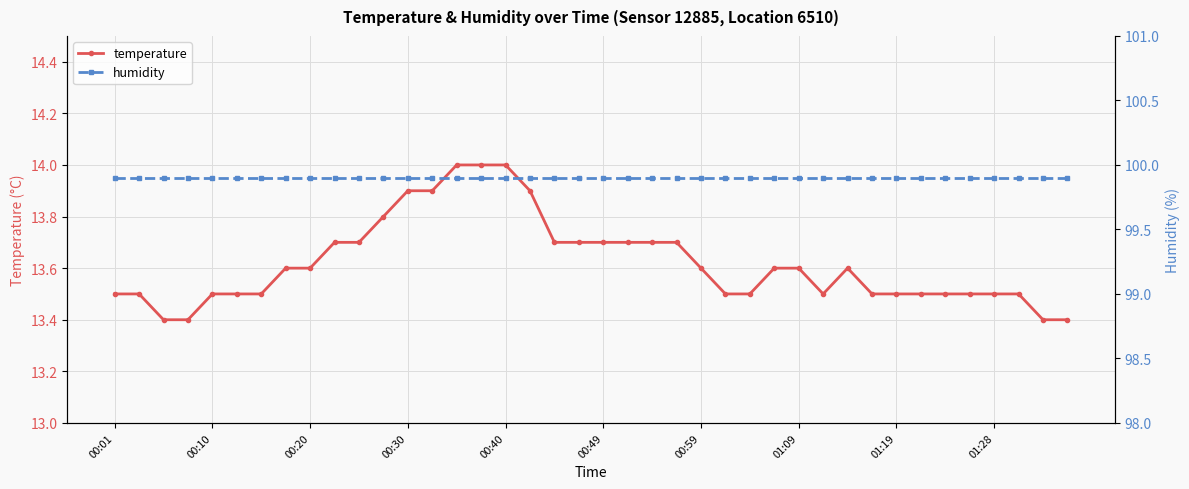

Which label corresponds to the largest value in the chart?

00:01